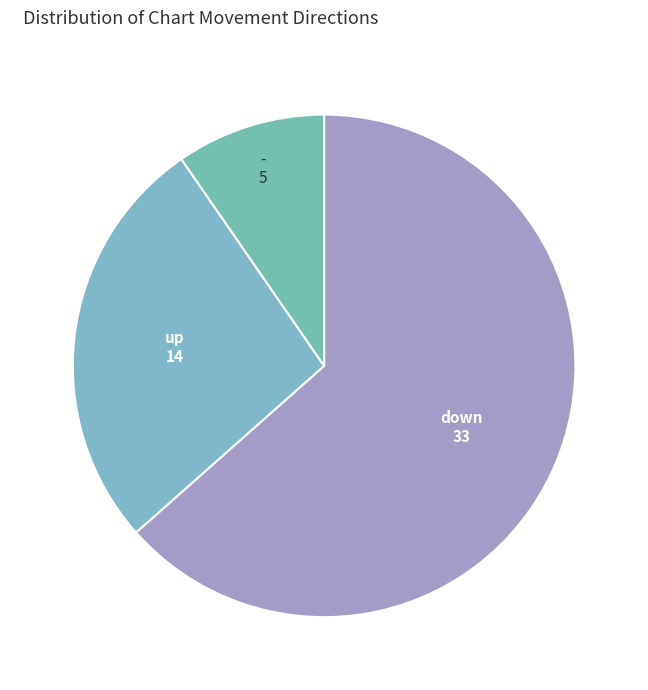

Rank the categories by value from highest to lowest.

down, up, -